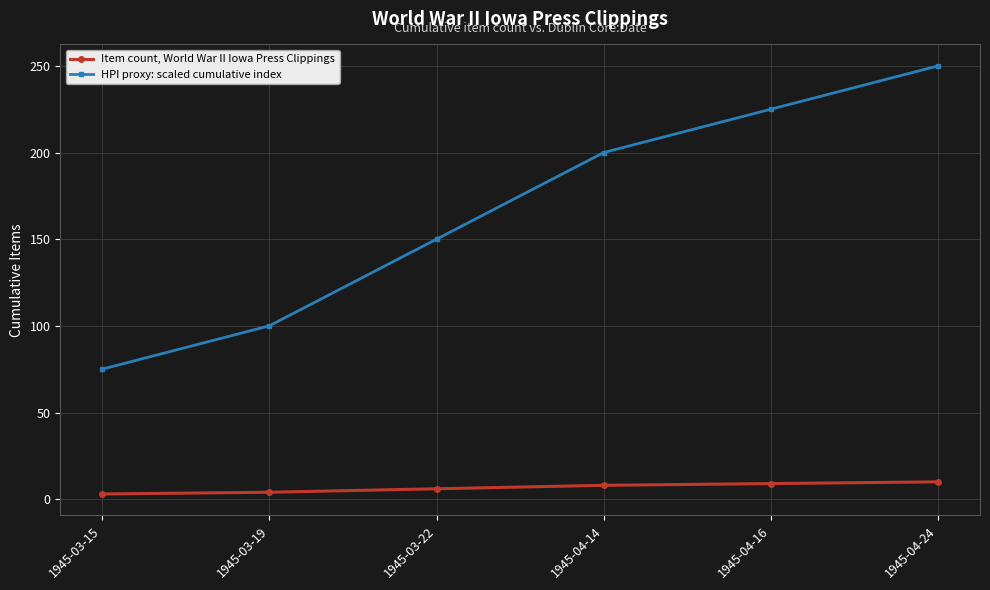

Which series changed the most between 1945-03-22 and 1945-04-16?

HPI proxy: scaled cumulative index